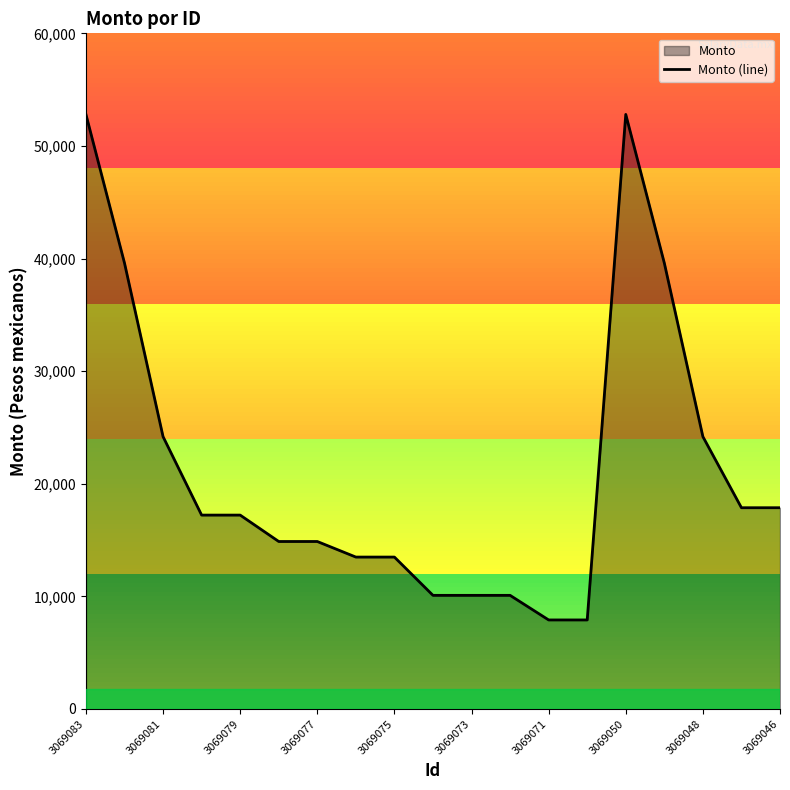

True or false: Monto (line) has a value of 52800.0 at 3069050.

True